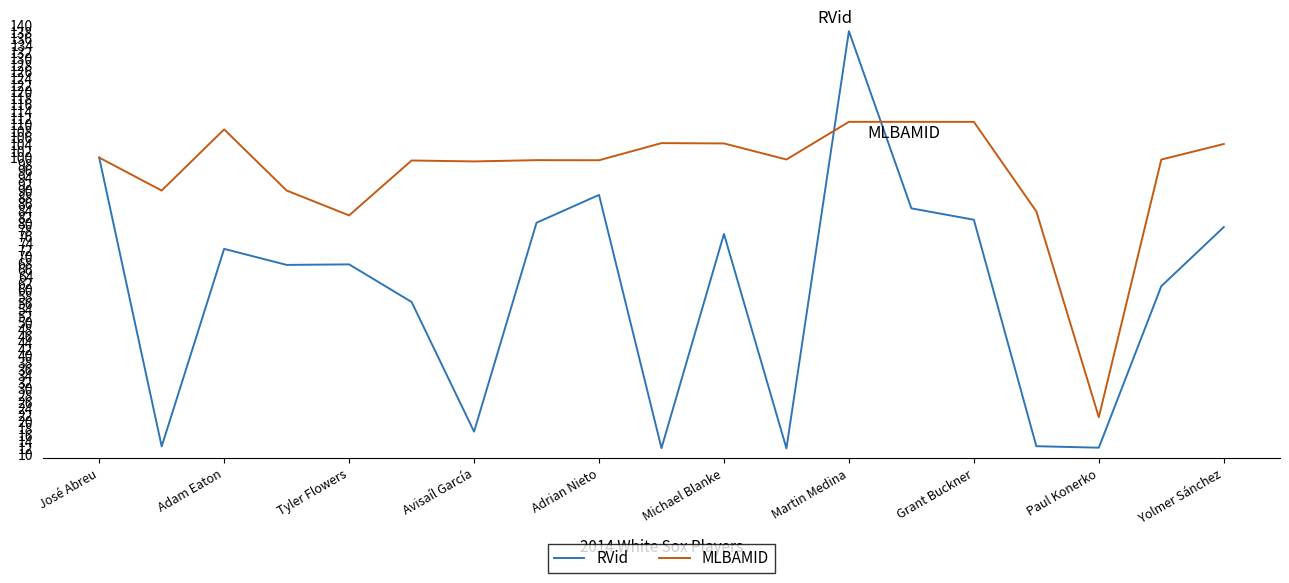

True or false: RVid and MLBAMID intersect in this chart.

True